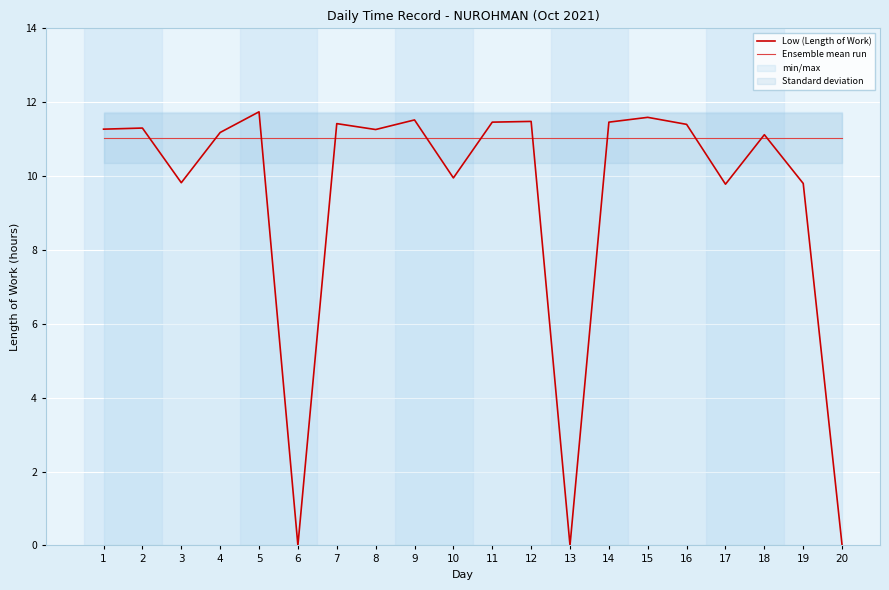

True or false: Low (Length of Work) and Ensemble mean run intersect in this chart.

True